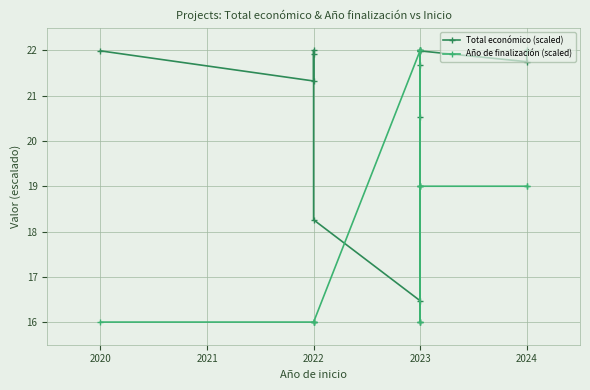

True or false: Total económico (scaled) and Año de finalización (scaled) cross at least once.

True